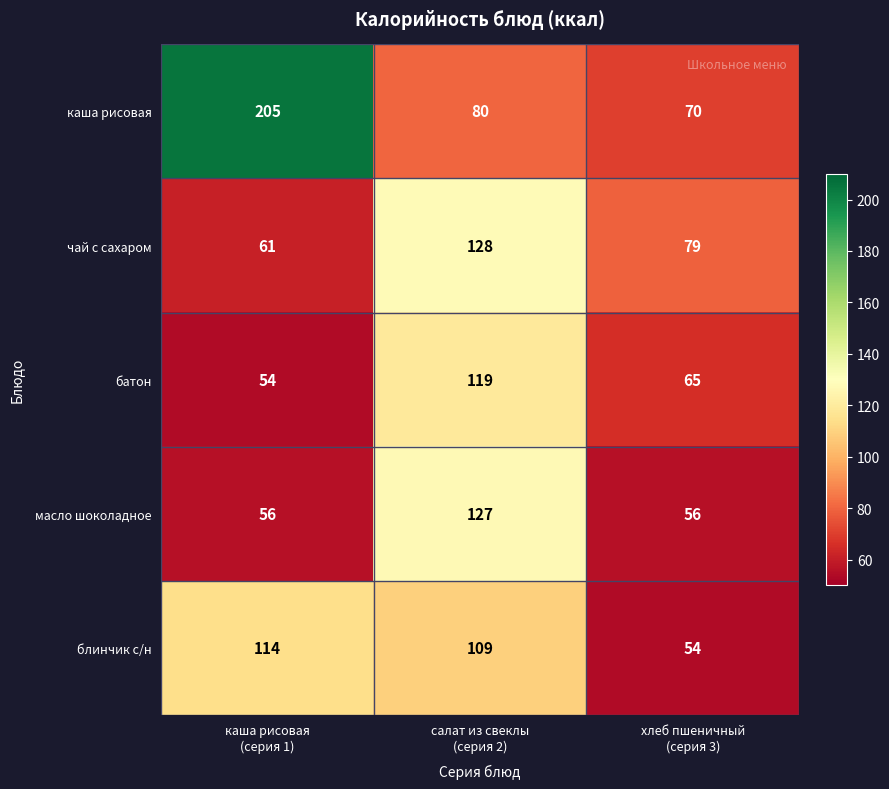

How many series are shown in this chart?

5